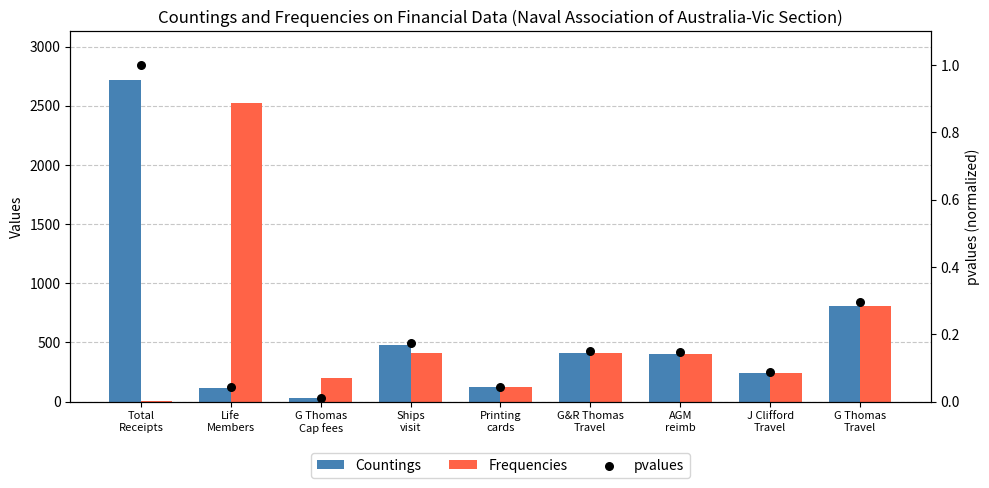

At how many categories does at least one series exceed 1989?

2